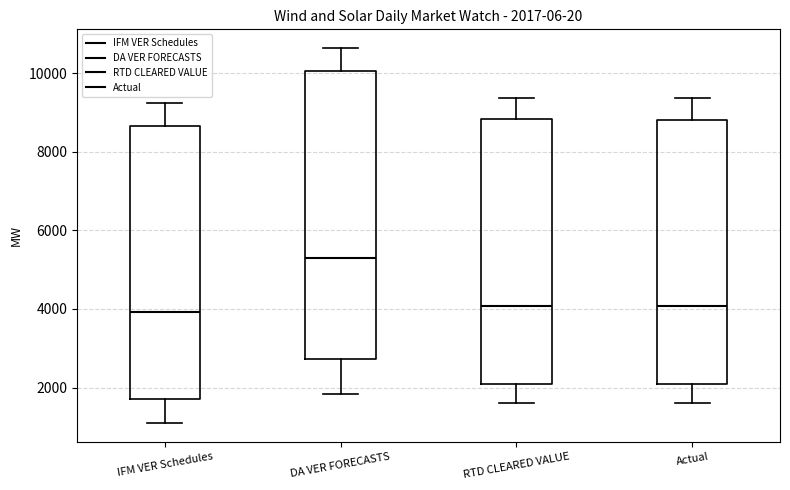

Comparing the boxes themselves (not the whiskers), which one is the tallest?

DA VER FORECASTS